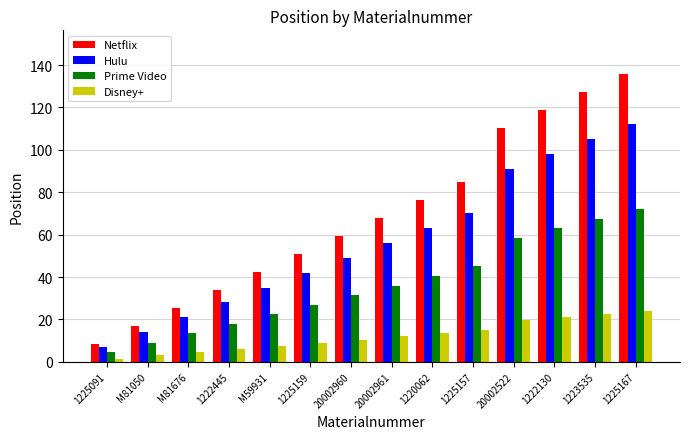

At which label does Prime Video reach its peak?

1225167